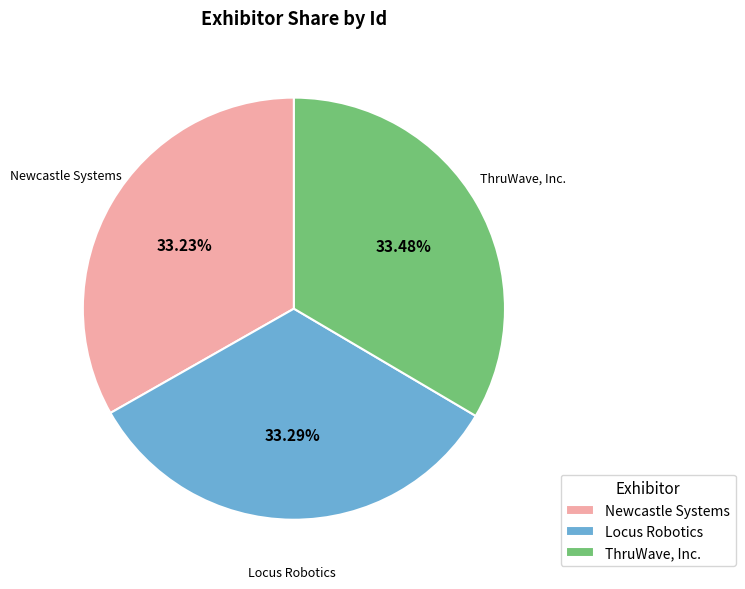

What is the ratio of the value at Locus Robotics to the value at ThruWave, Inc.?

1.0